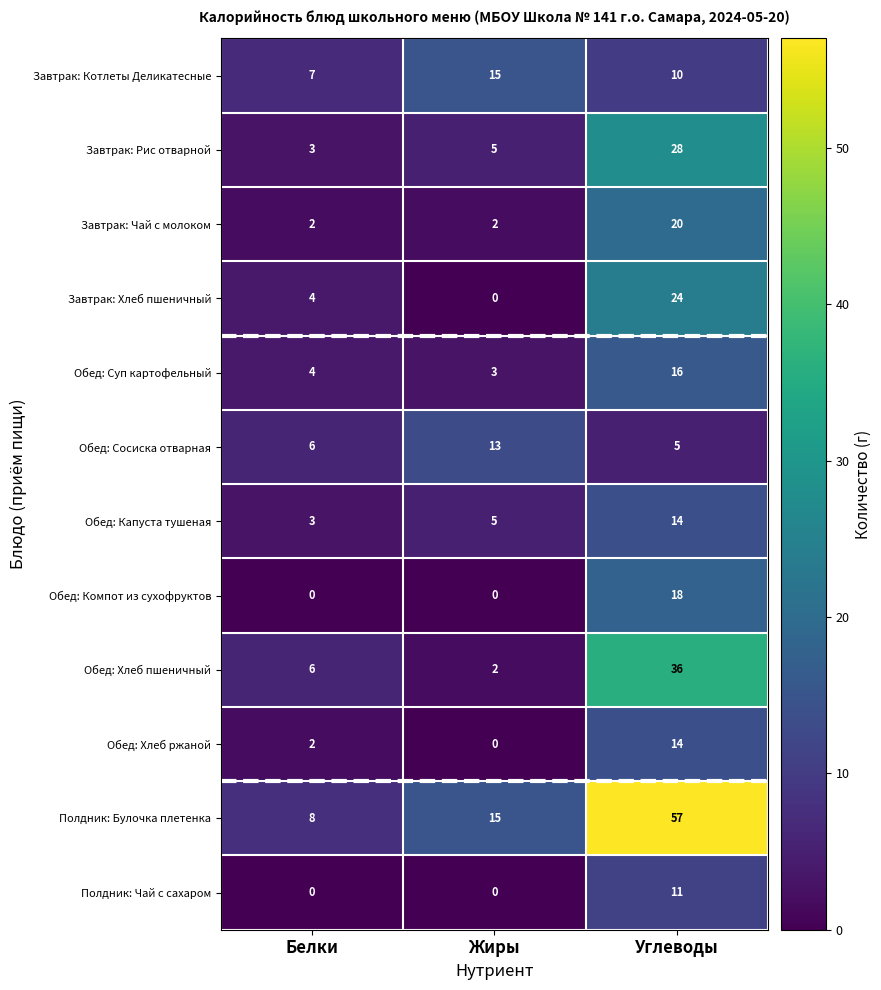

The Обед: Хлеб пшеничный series shows 12 at Углеводы. True or false?

False